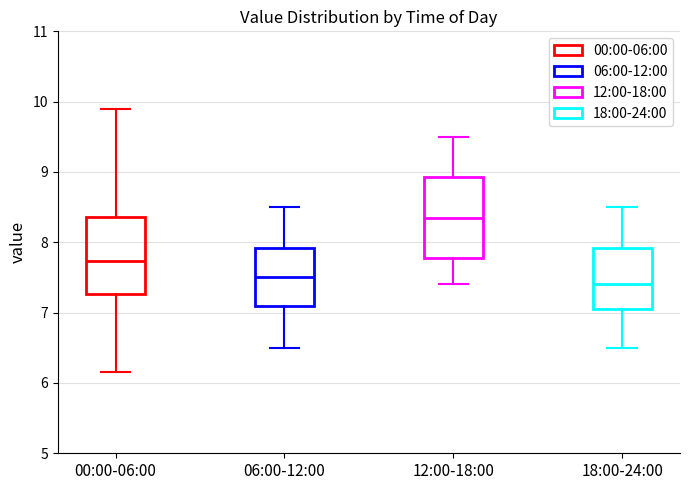

Reading left to right, read every box against the y-axis: the position of its median line, the range the box covers, and the ends of its whiskers. The values are not printed on the chart, so give them approximately, as read against the axis.

00:00-06:00: median 7.7, box 7.3 to 8.4, whiskers 6.2 to 9.9
06:00-12:00: median 7.5, box 7.1 to 7.9, whiskers 6.5 to 8.5
12:00-18:00: median 8.4, box 7.8 to 8.9, whiskers 7.4 to 9.5
18:00-24:00: median 7.4, box 7.1 to 7.9, whiskers 6.5 to 8.5